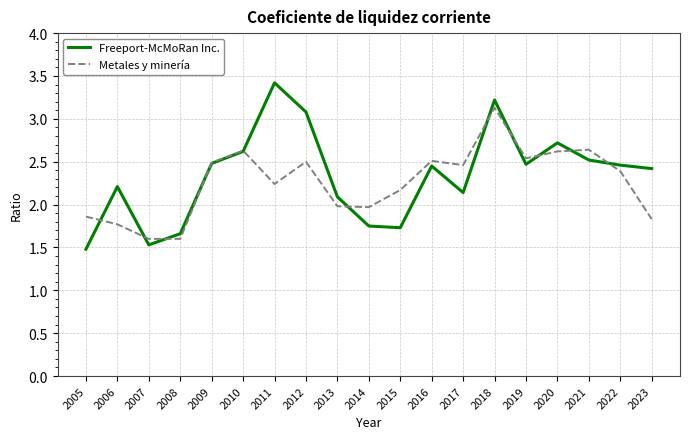

At which category does Freeport-McMoRan Inc. reach its first local valley?

2007